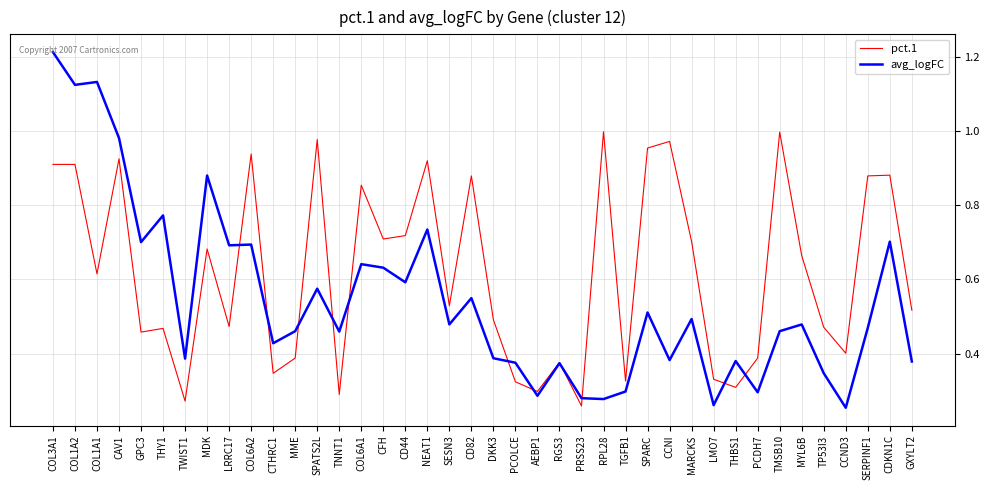

Rank the series by their average value, from highest to lowest.

pct.1, avg_logFC